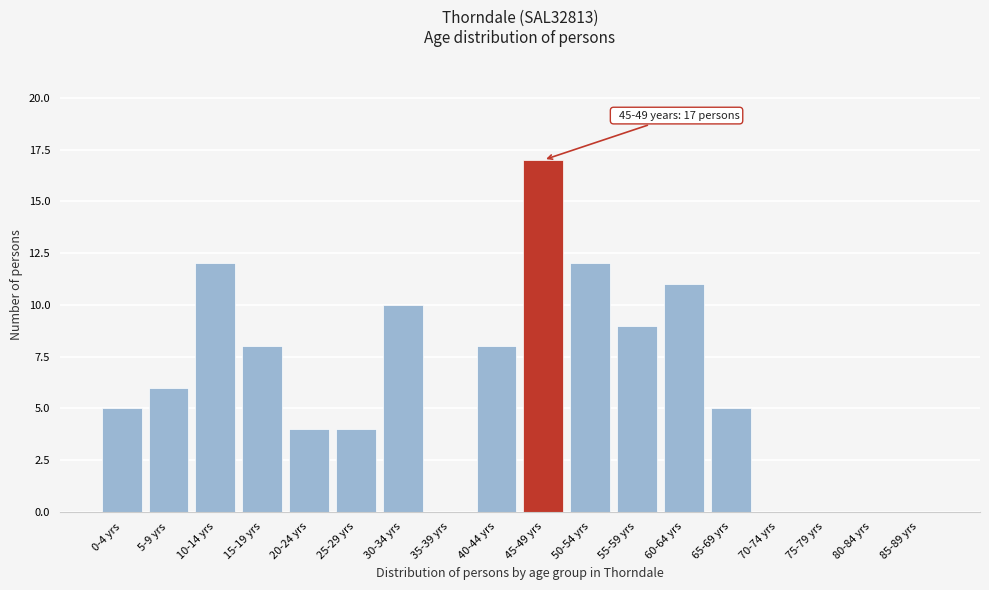

Reading left to right, extract all data points from this chart.

0-4 yrs=5	5-9 yrs=6	10-14 yrs=12	15-19 yrs=8	20-24 yrs=4	25-29 yrs=4	30-34 yrs=10	35-39 yrs=0	40-44 yrs=8	45-49 yrs=17	50-54 yrs=12	55-59 yrs=9	60-64 yrs=11	65-69 yrs=5	70-74 yrs=0	75-79 yrs=0	80-84 yrs=0	85-89 yrs=0